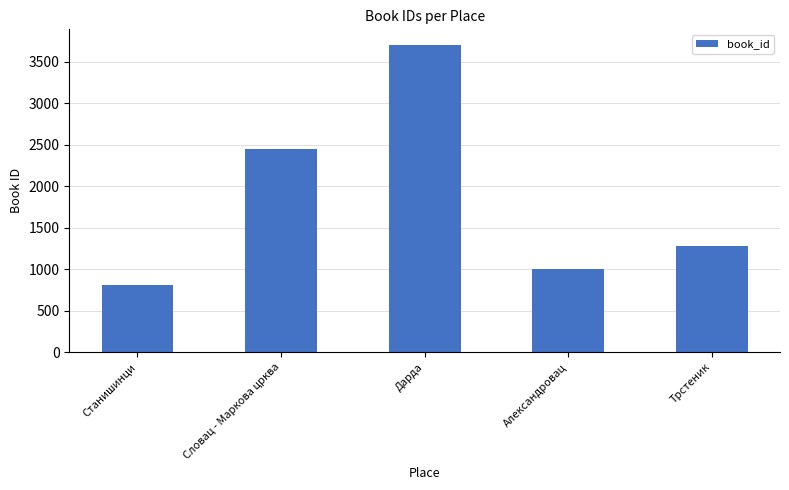

What is the greatest value displayed?

3705